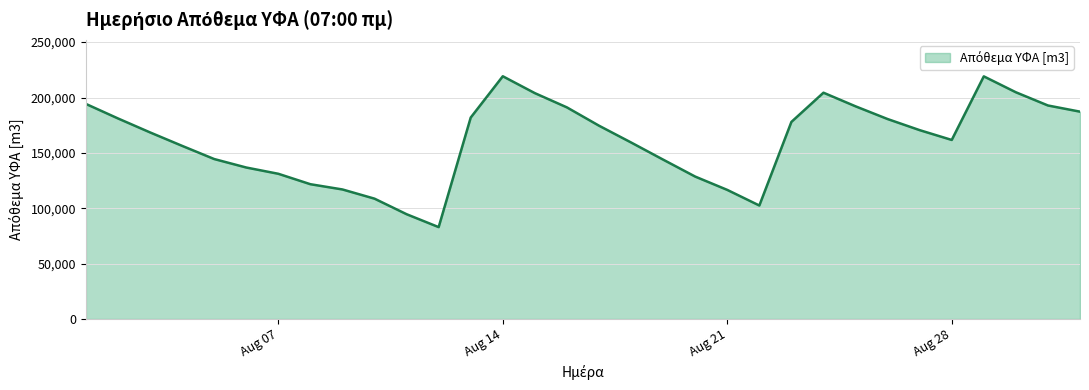

What is the smallest value displayed?

82980.7